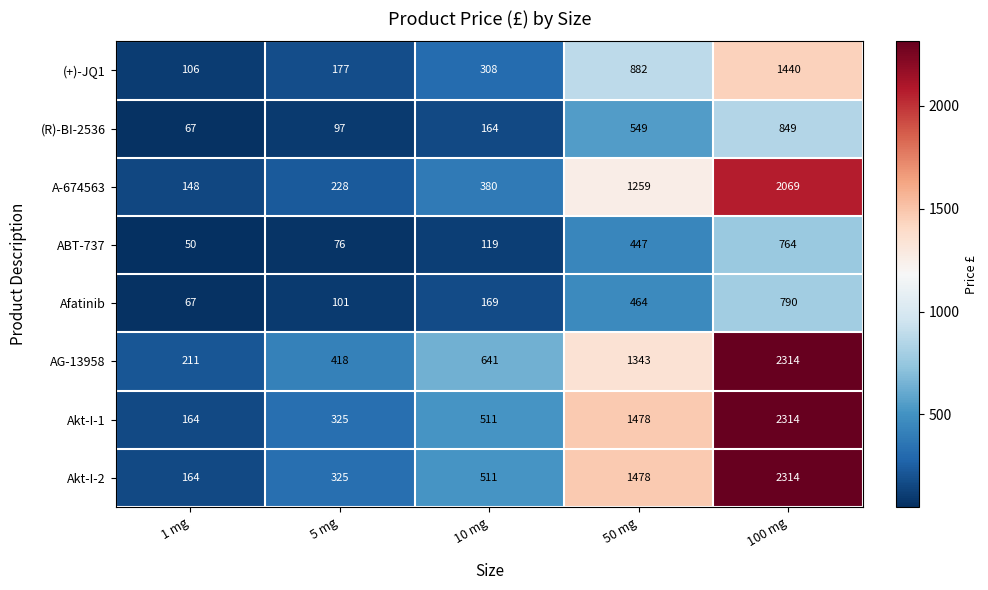

How many data points does each series have?

5